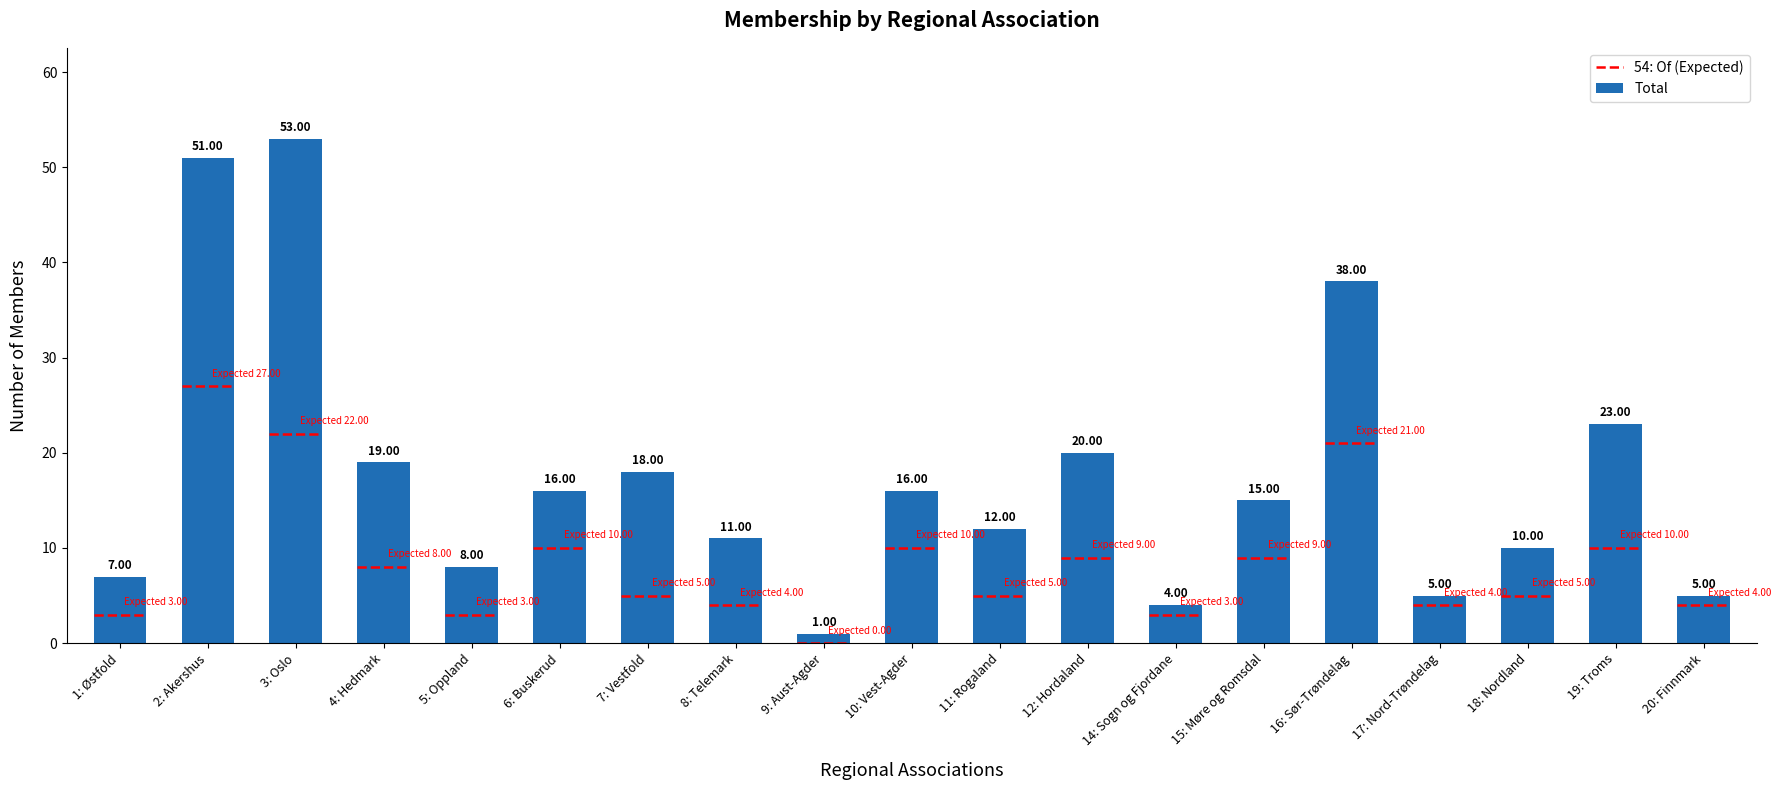

Which label corresponds to the largest value in the chart?

3: Oslo